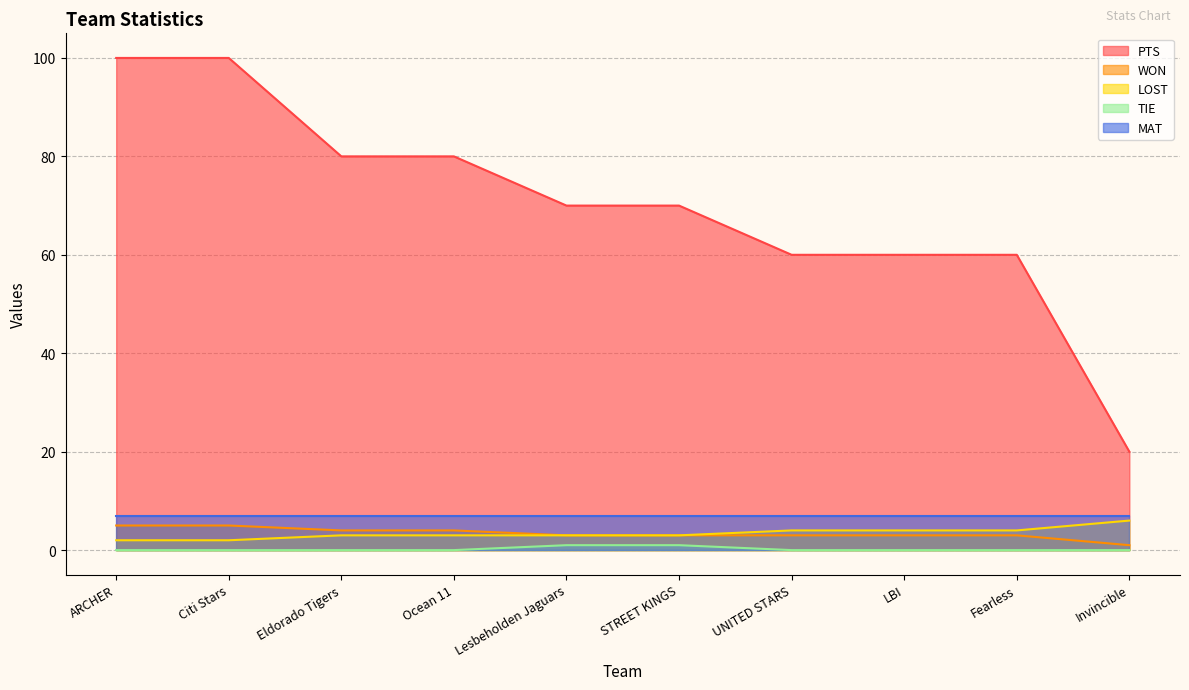

What is the difference between the highest and lowest values at ARCHER?

100